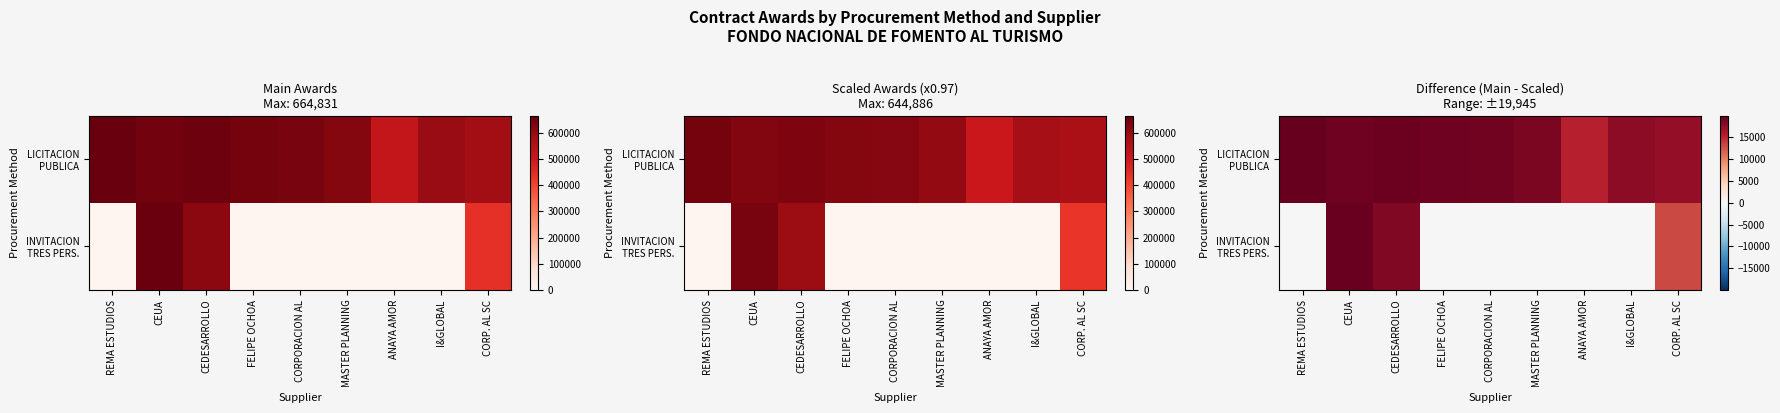

What is the difference between the LICITACION PUBLICA values at CORPORACION AL and FELIPE OCHOA?

125.8